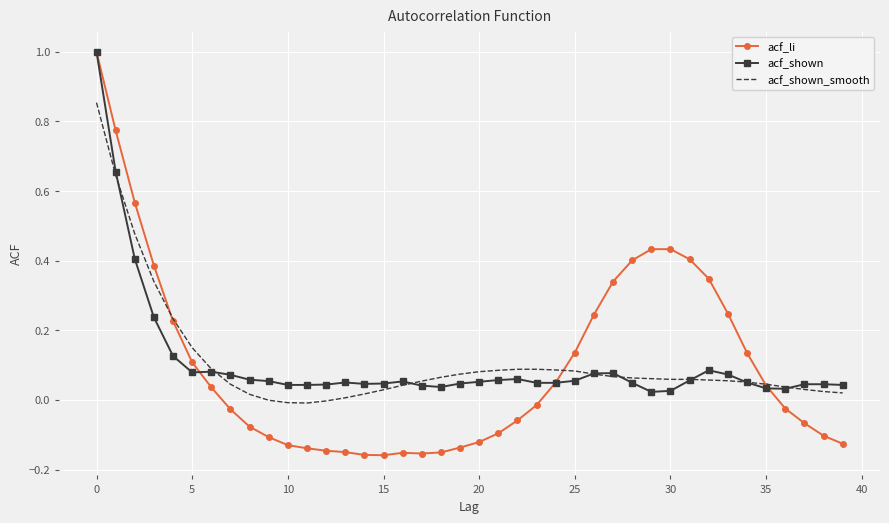

What is the highest value of the acf_shown series?

1.0